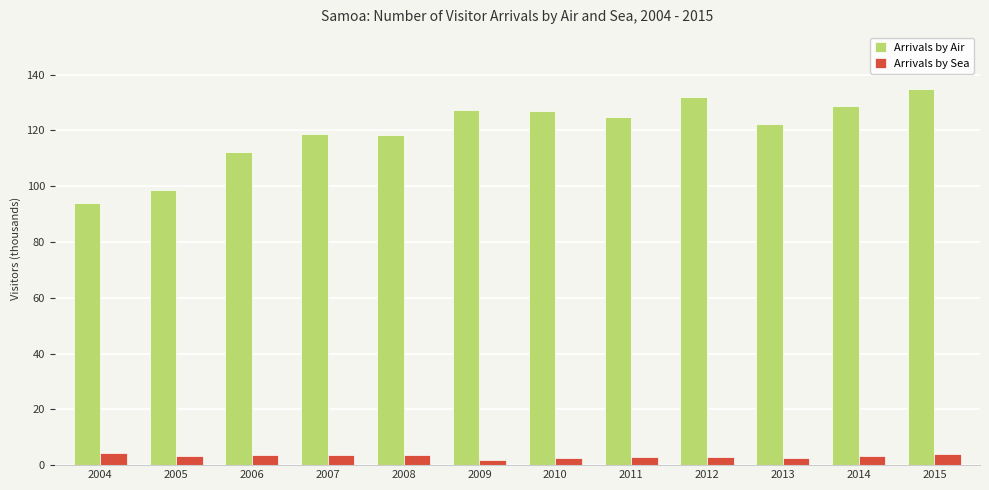

Which category has the lowest value in the Arrivals by Air series?

2004